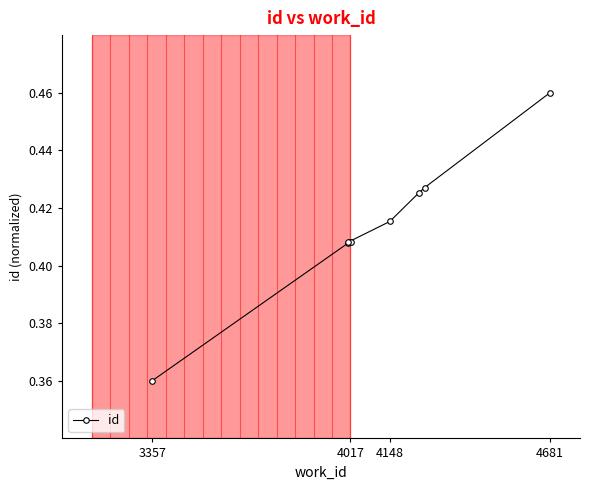

What is the minimum value shown in the chart?

0.4